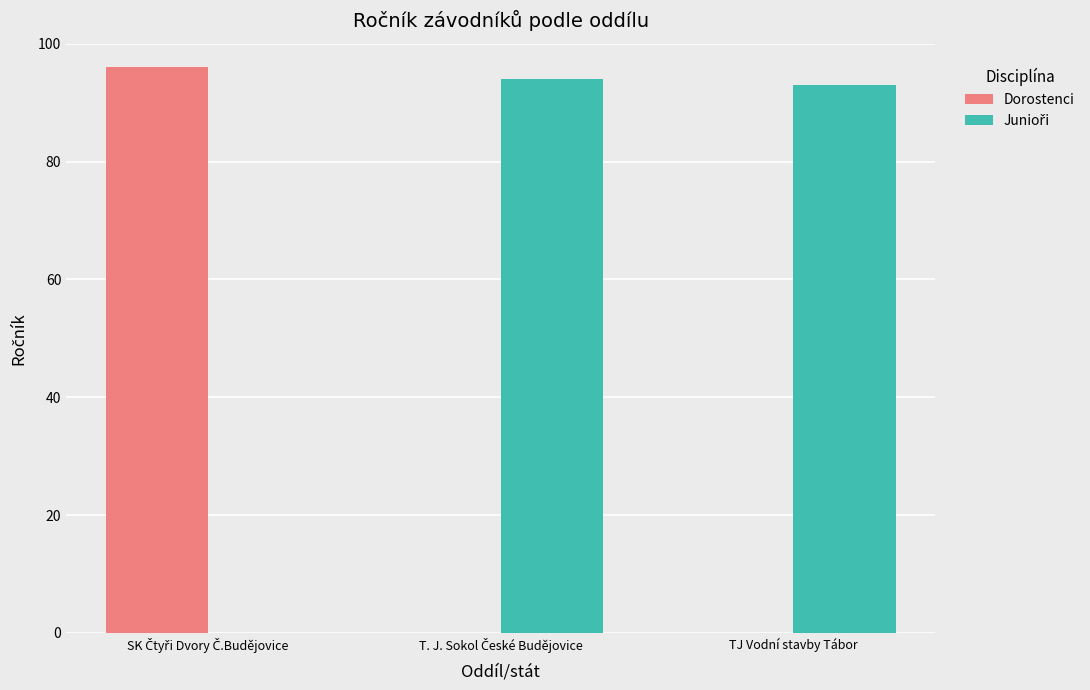

What is the greatest value displayed?

96